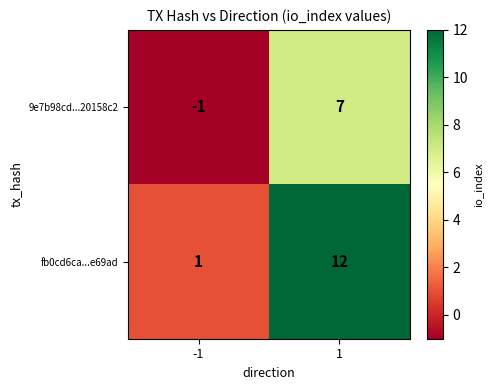

Which series changed the most between -1 and 1?

fb0cd6ca...e69ad